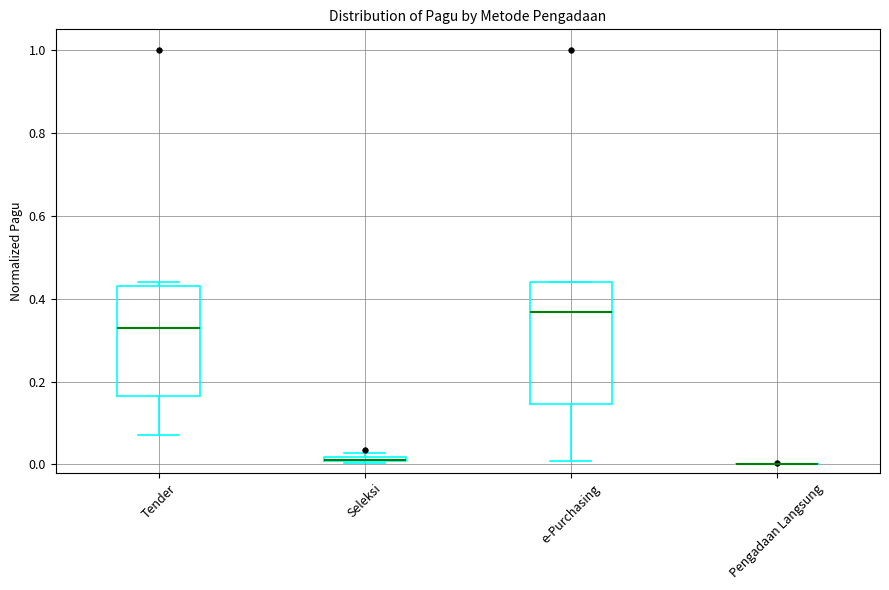

Where is the lower edge of the box for Seleksi on the y-axis? The values are not printed on the chart, so give them approximately, as read against the axis.

0.00